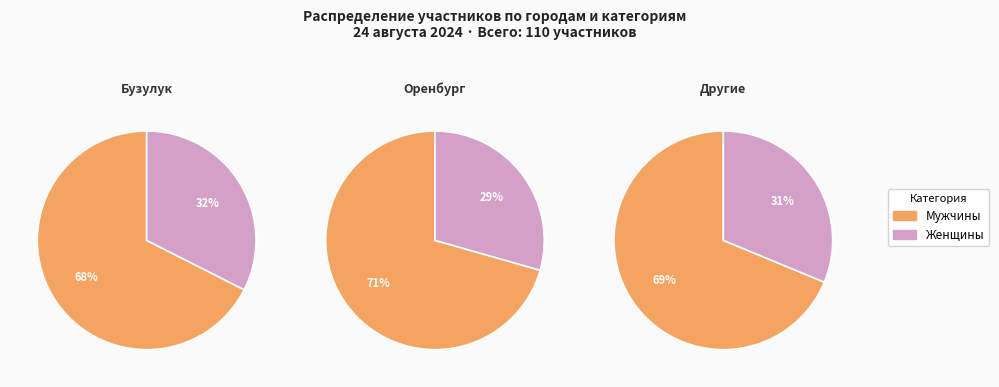

Is it true that Женщины is 18% of the pie?

False